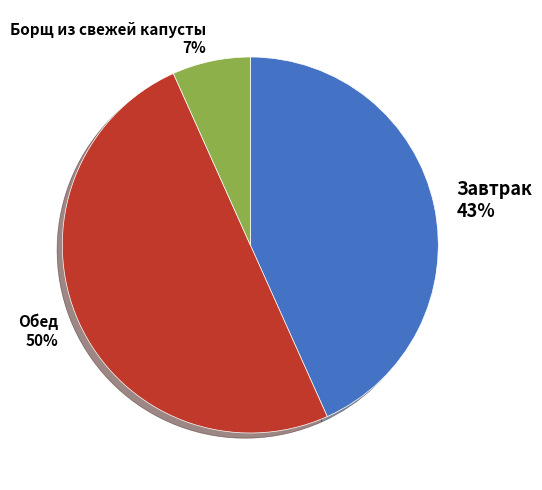

Is Борщ из свежей капусты the majority of the pie?

No